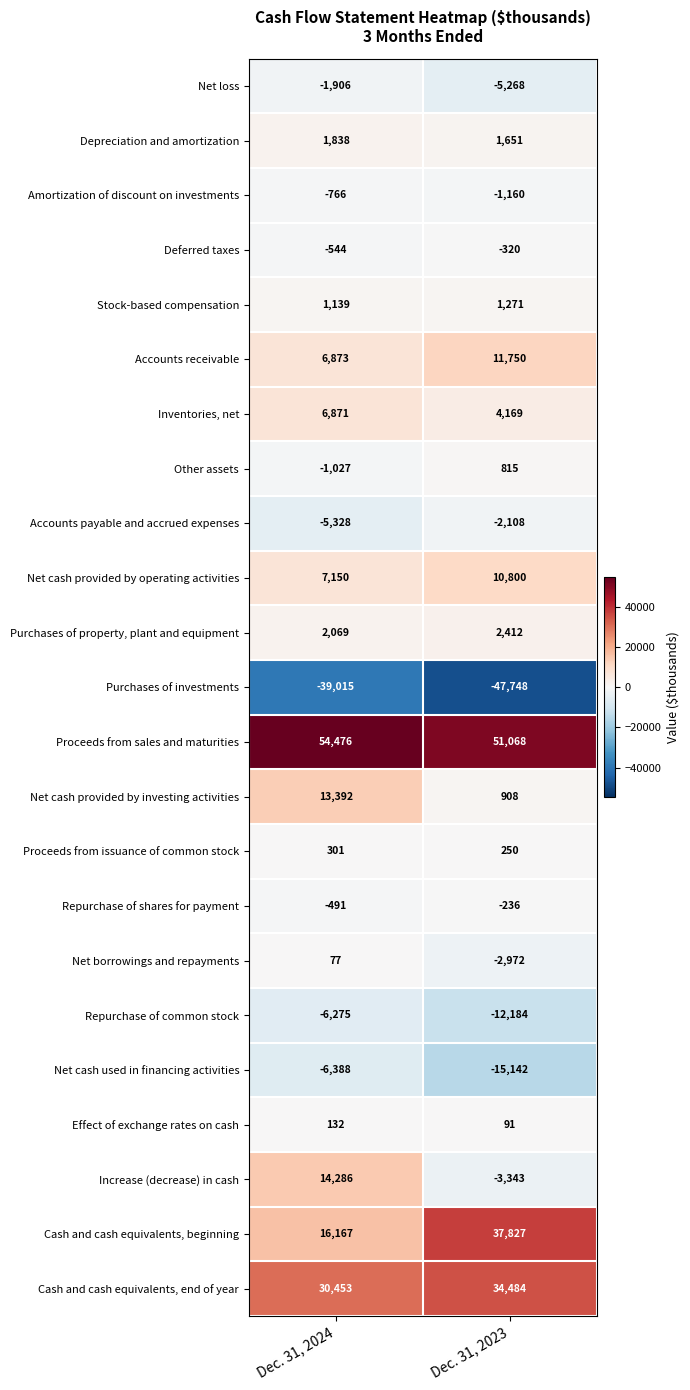

At which label is Net cash used in financing activities closest to -10765?

Dec. 31, 2024